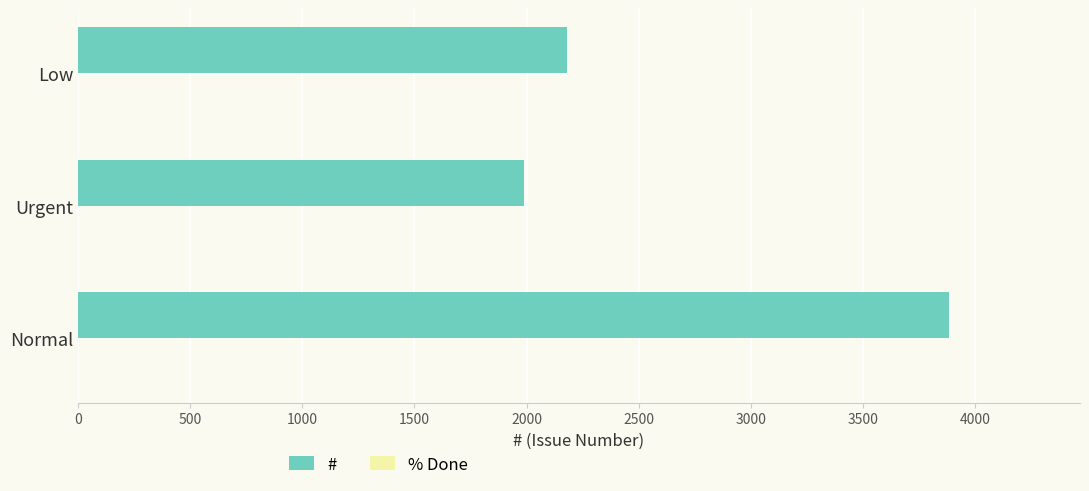

What is the difference between the second highest and minimum values?

190